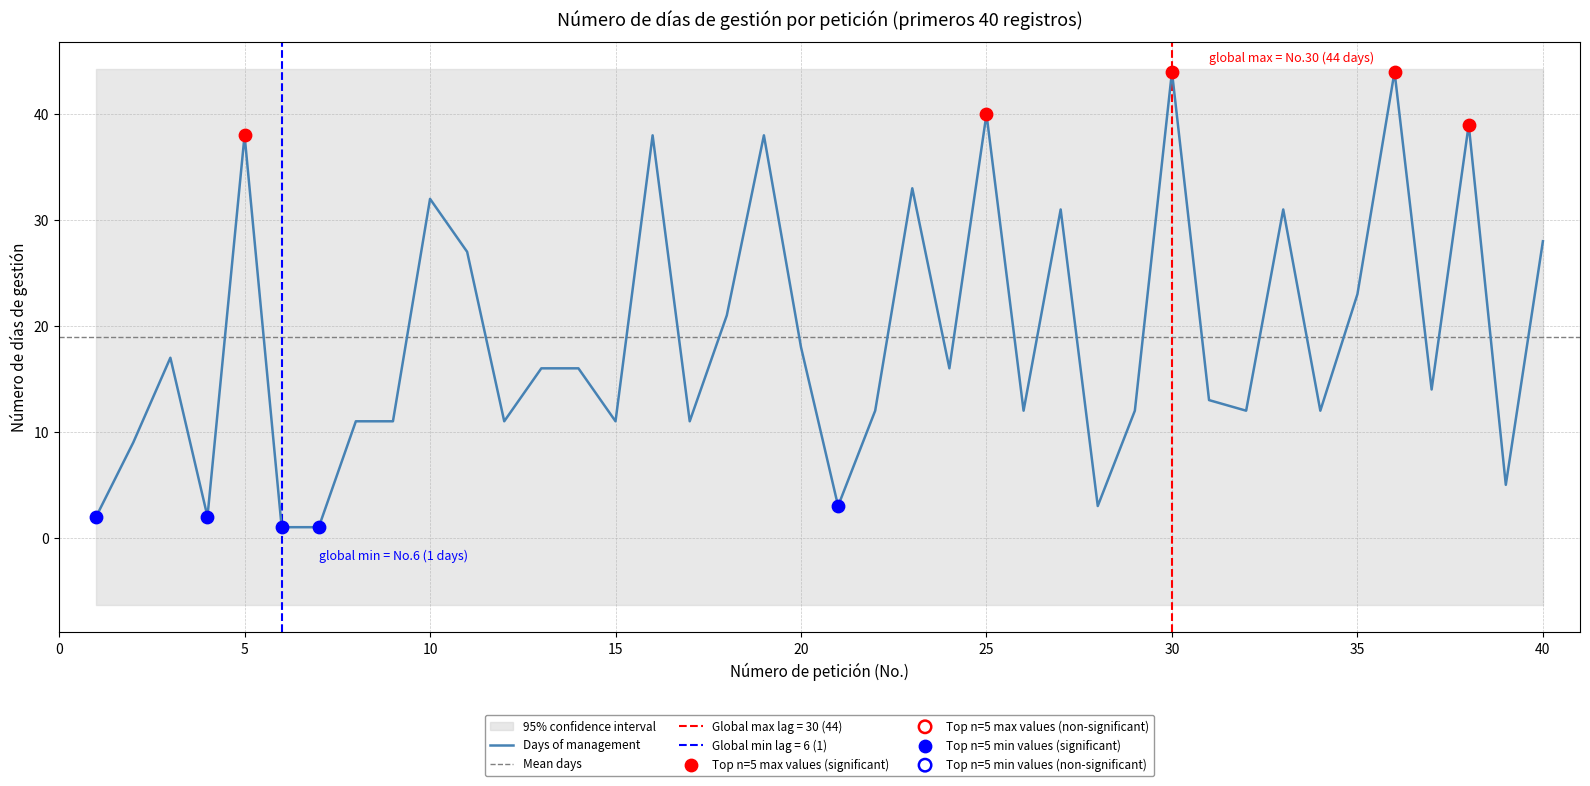

What is the change in value from 5 to 32?

-26